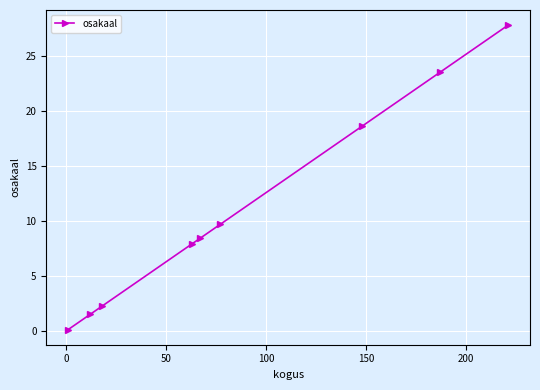

How many series are shown in this chart?

1